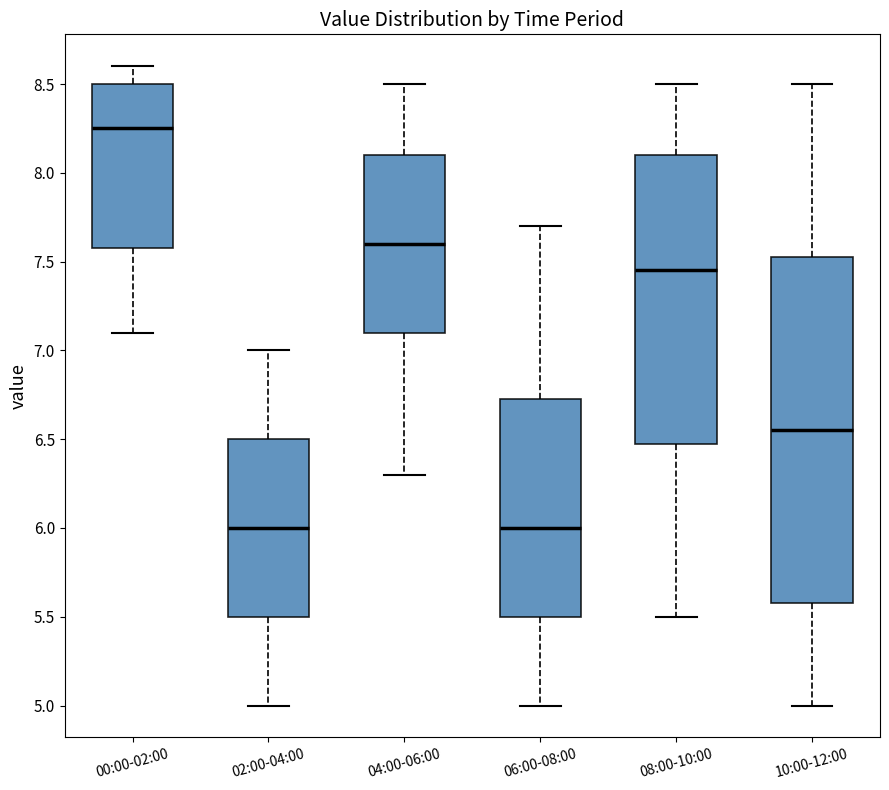

Comparing the boxes themselves (not the whiskers), which one is the tallest?

10:00-12:00